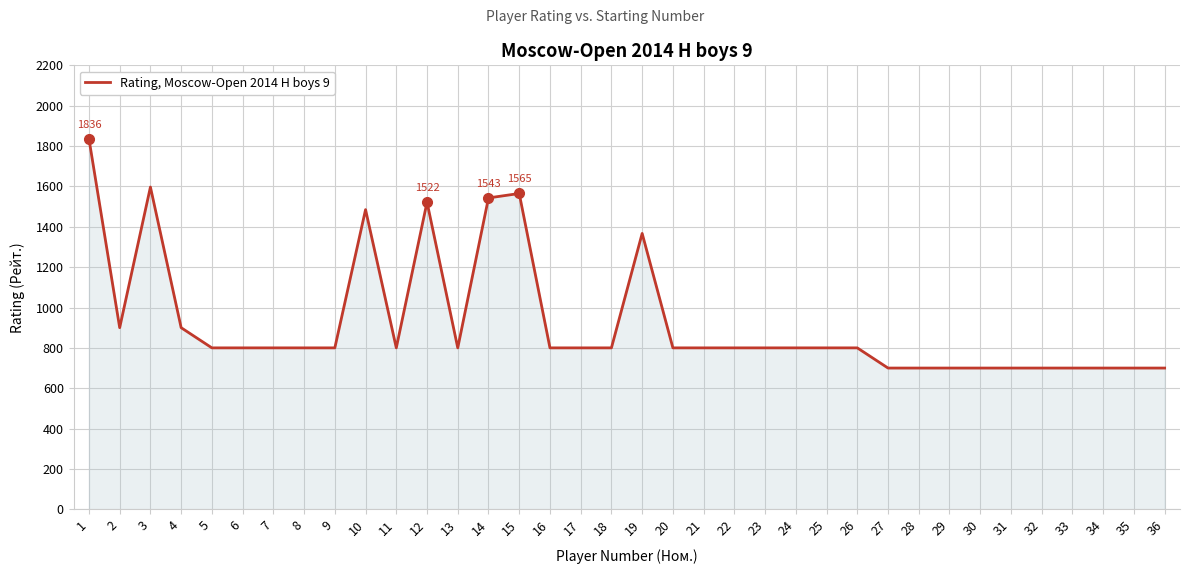

How many lines are shown in the chart?

1